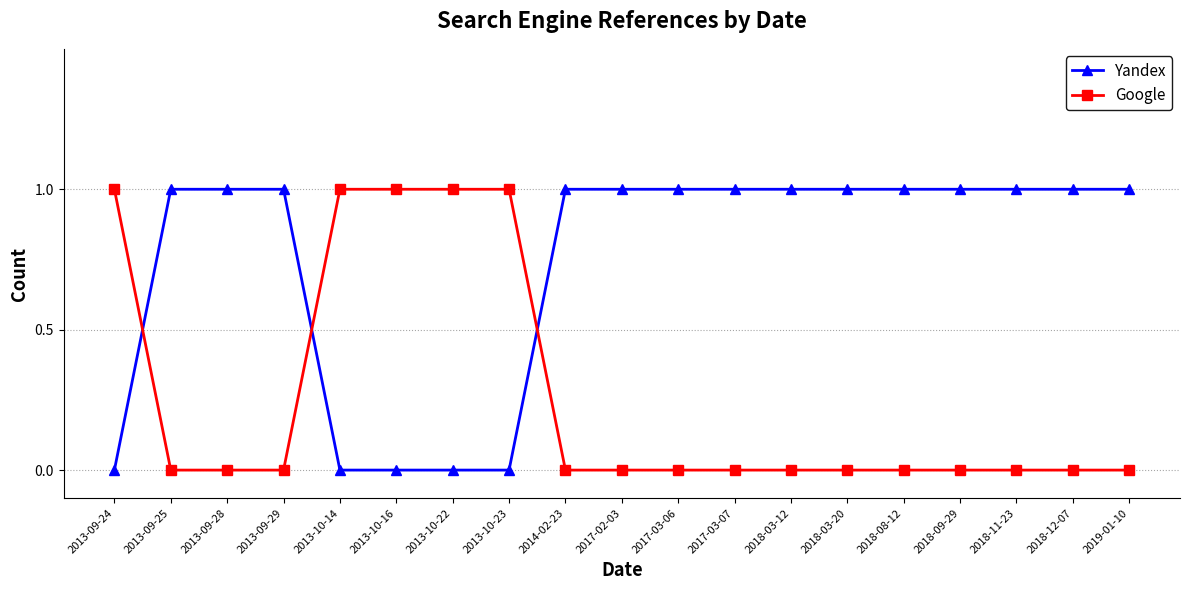

How many times do Yandex and Google cross each other?

3